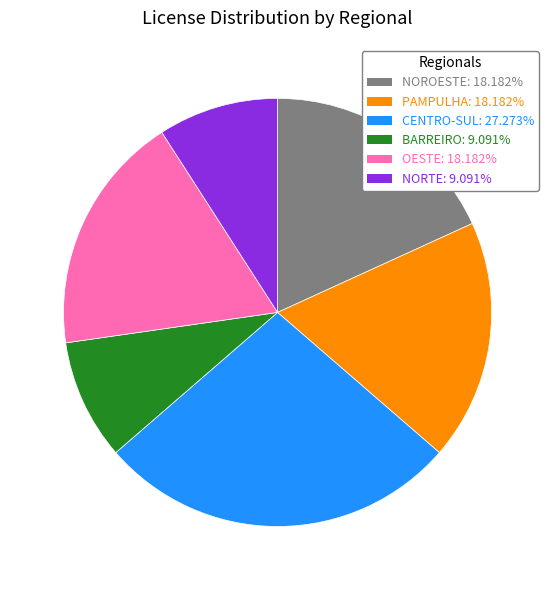

Which category has the biggest portion of the pie?

CENTRO-SUL